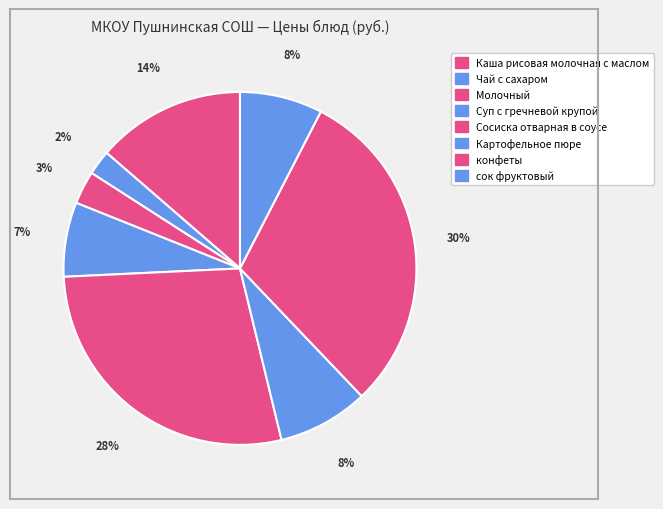

Does сок фруктовый account for over 50% of the chart?

No